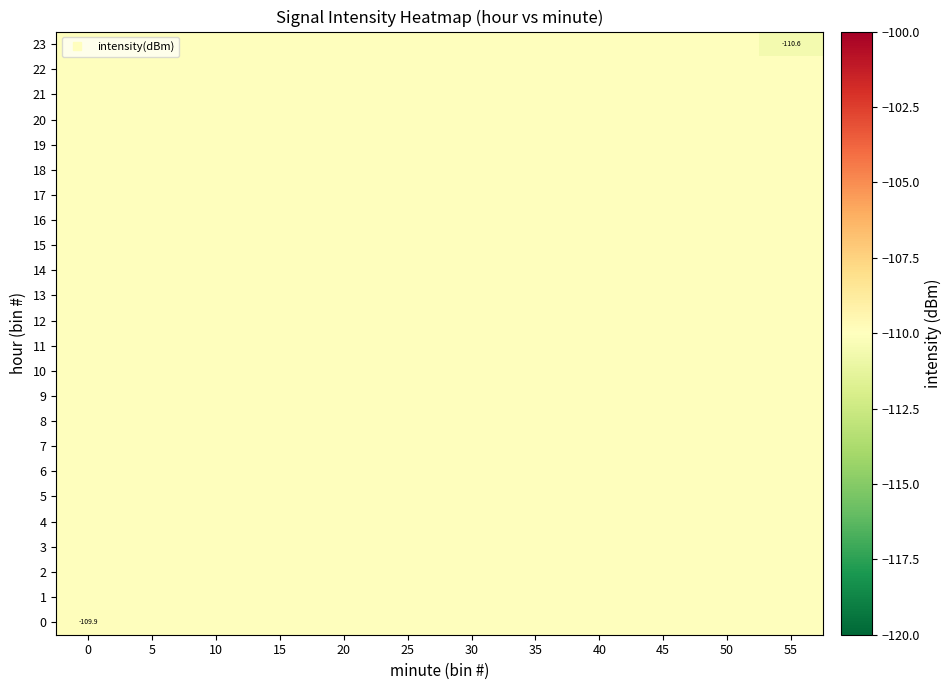

Is it true that 15 equals -110.0 at 30?

True